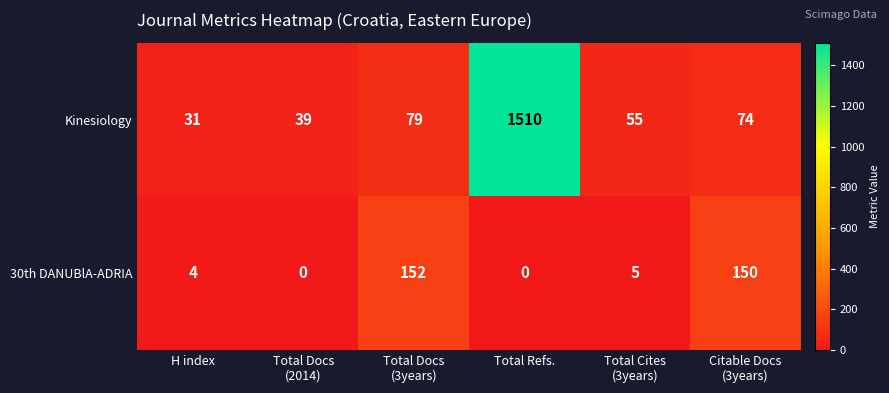

At Citable Docs
(3years), list the series in order from largest to smallest.

30th DANUBlA-ADRIA, Kinesiology